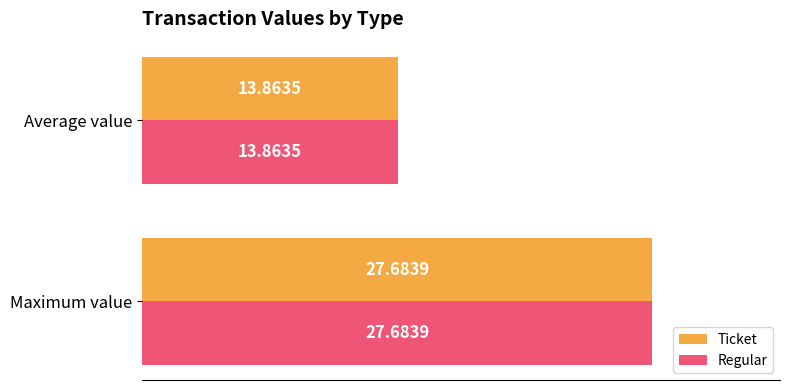

How many data points in Regular are above 27?

1